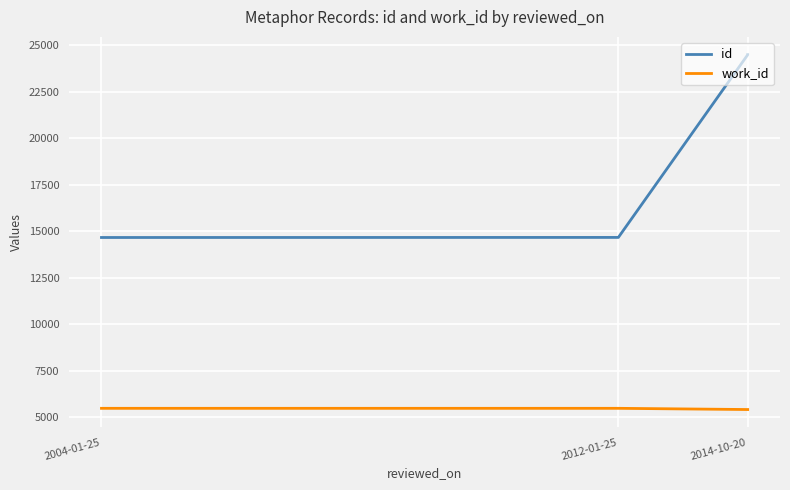

Which series changed the most between 2004-01-25 and 2012-01-25?

id